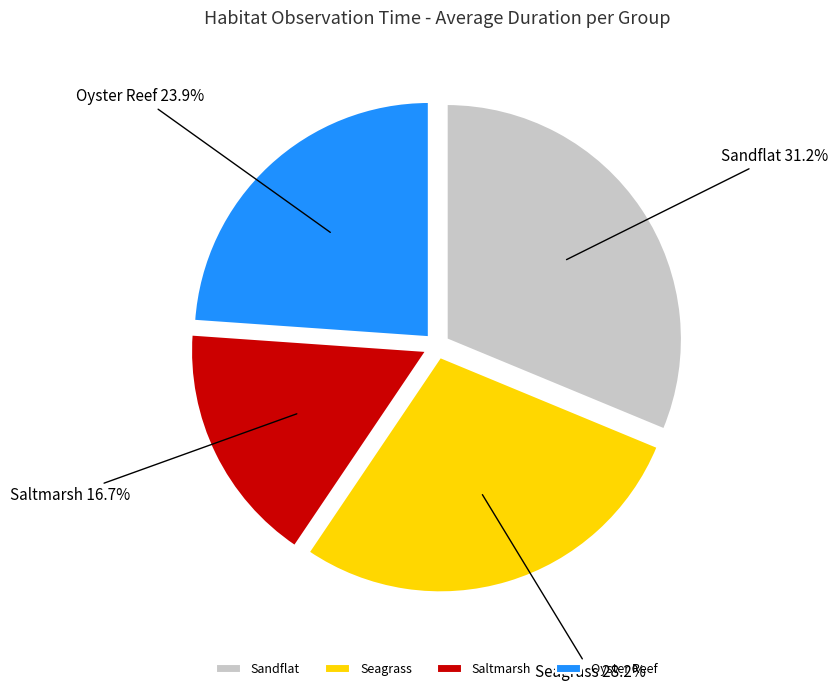

What percentage do Oyster Reef and Sandflat together represent?

55.1%